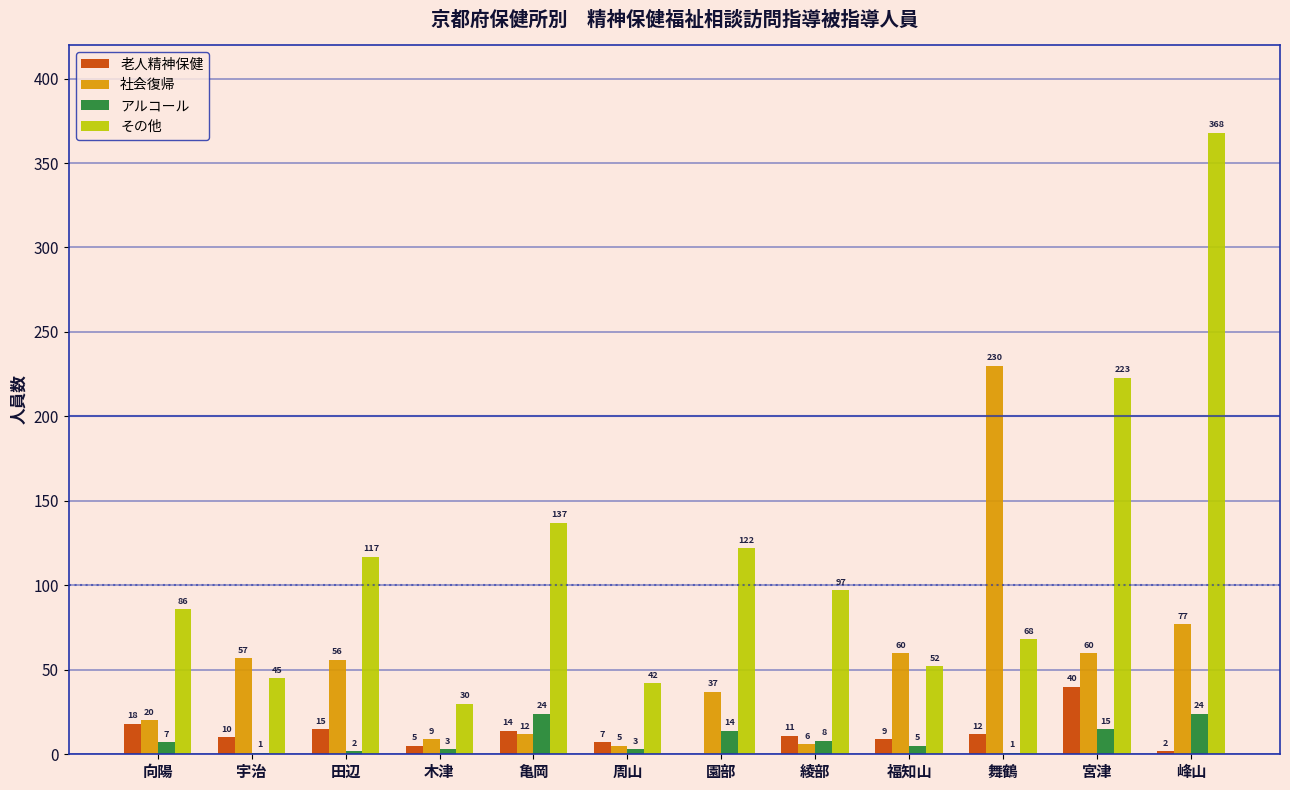

The その他 series shows 87 at 亀岡. True or false?

False